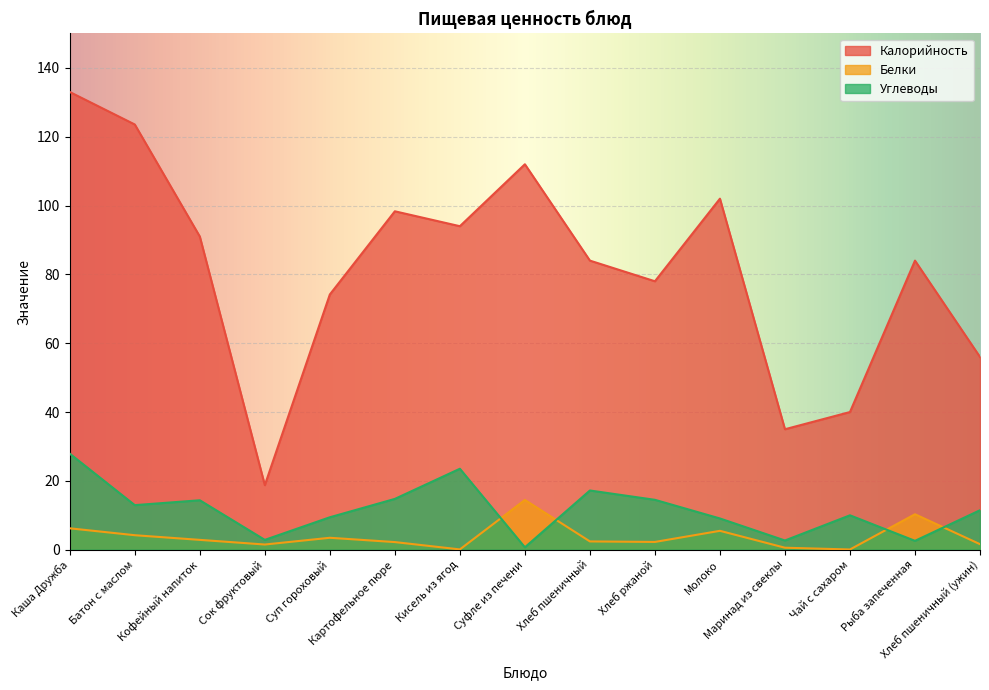

True or false: Белки has a value of 9.1 at Молоко.

False